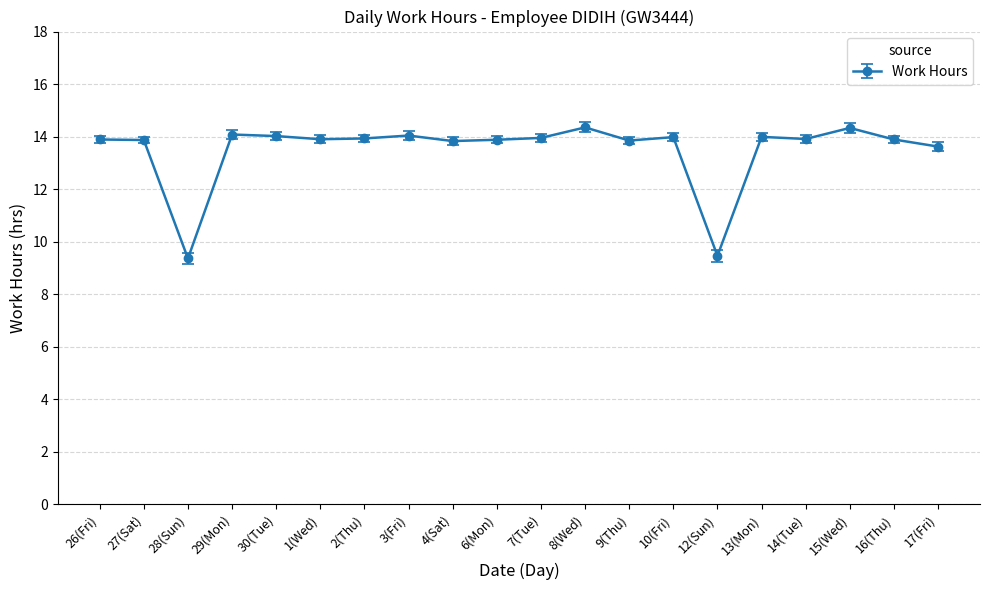

Count the number of values greater than 13.

18